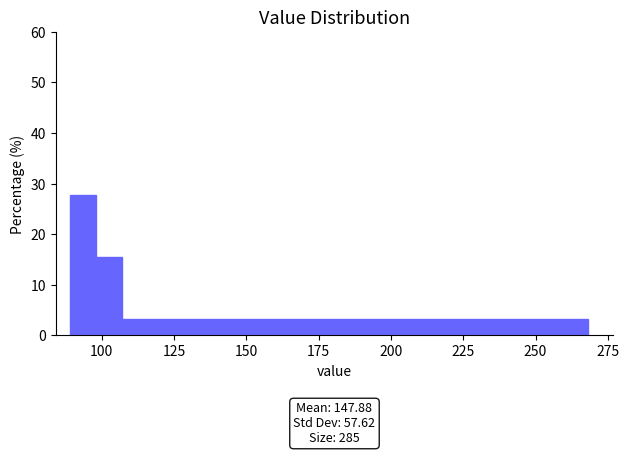

Read against the x-axis, roughly where is the centre of the tallest bar?

95